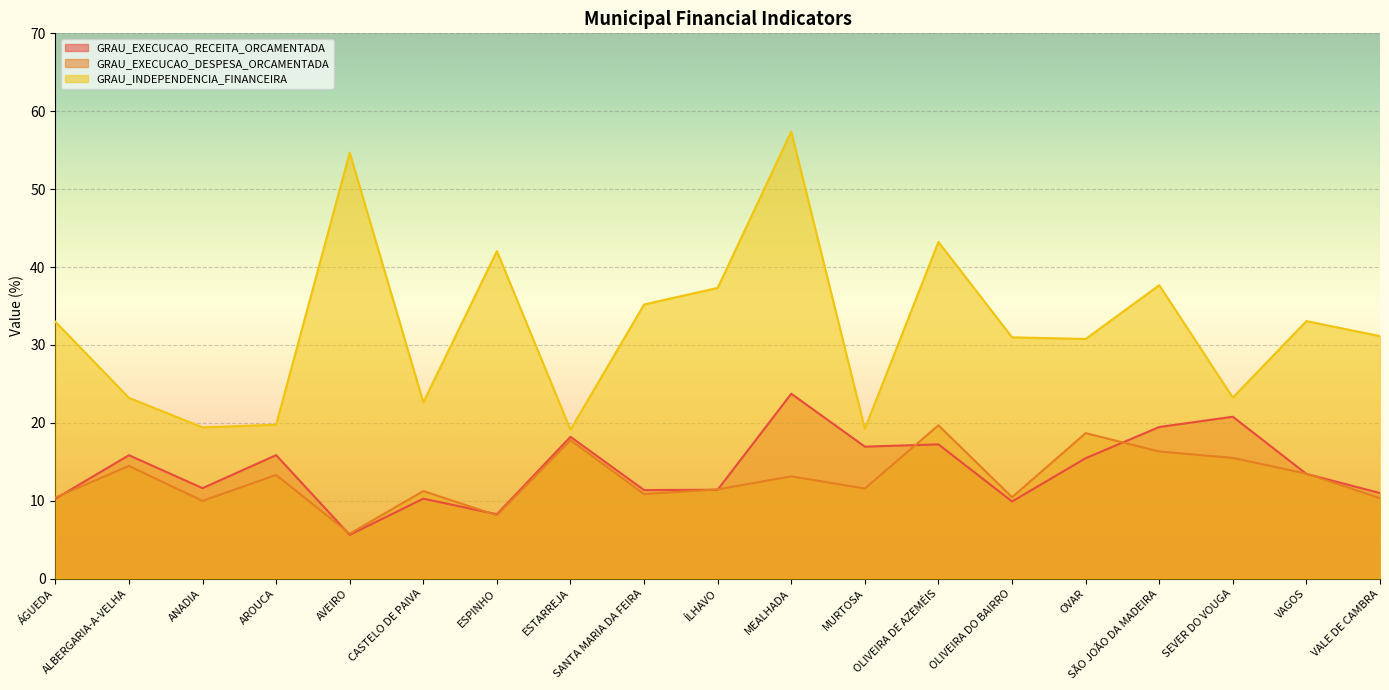

True or false: GRAU_INDEPENDENCIA_FINANCEIRA has a value of 54.7 at AVEIRO.

True